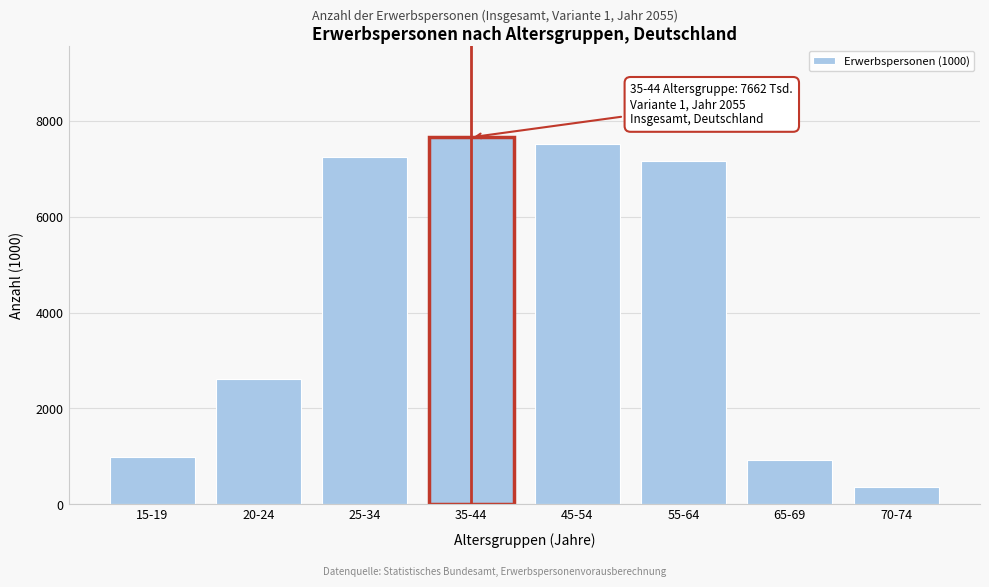

Reading left to right, extract all data points from this chart.

15-19=977	20-24=2607	25-34=7240	35-44=7662	45-54=7519	55-64=7160	65-69=916	70-74=365